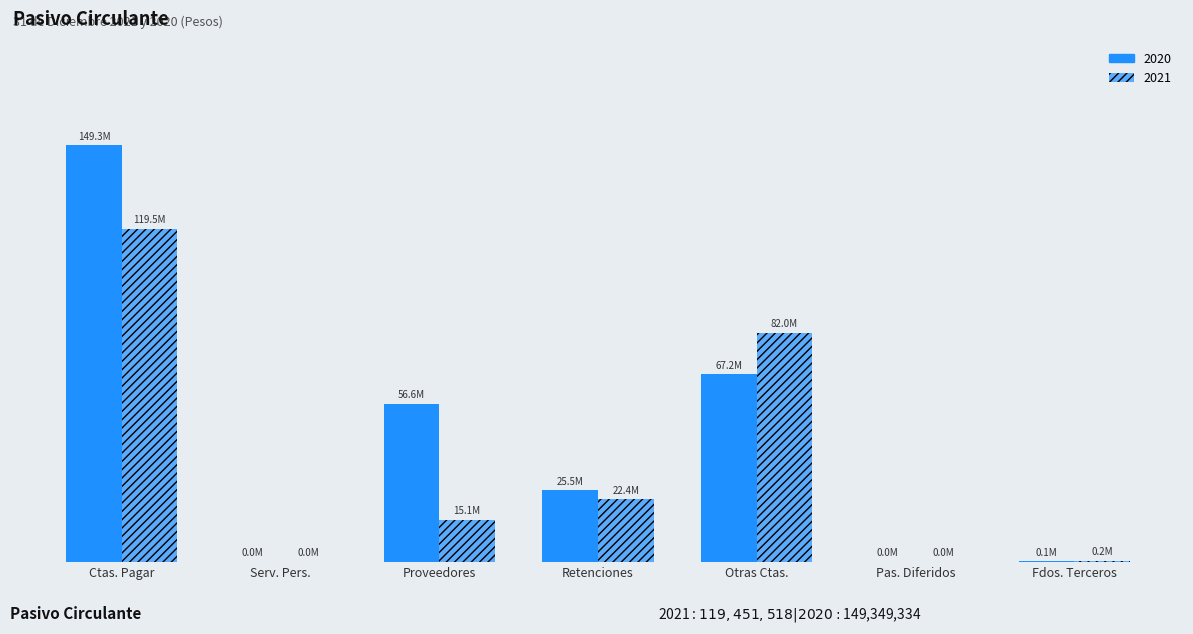

Are the bars horizontal?

No